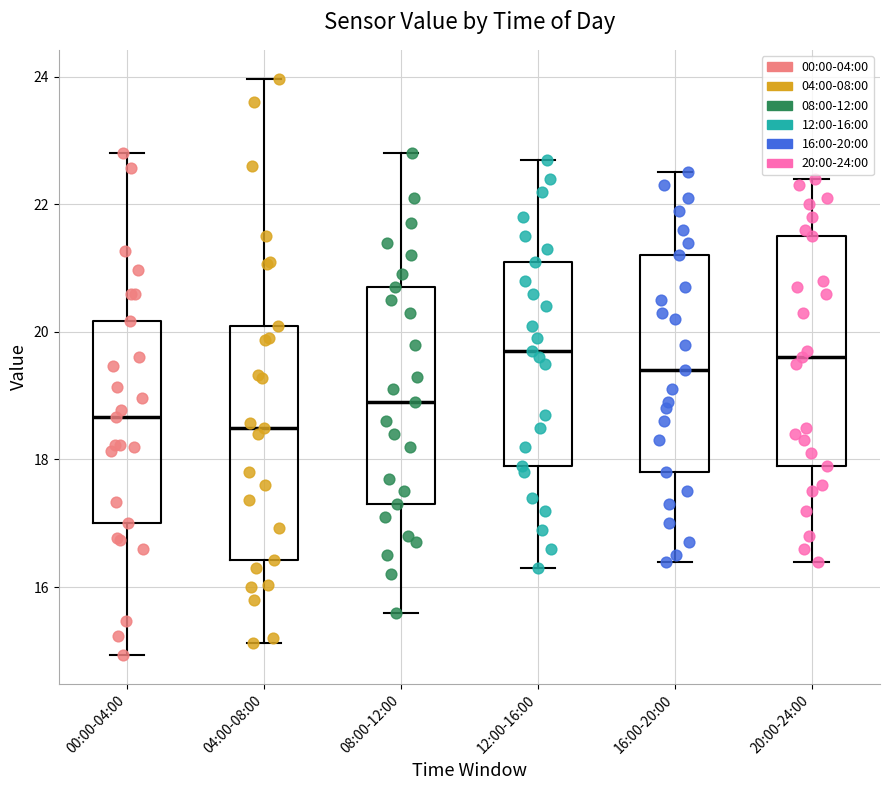

Reading left to right, transcribe this box plot: for each box, give where its median line is, the range the box spans, and where its two whiskers end, as read against the y-axis. The values are not printed on the chart, so give them approximately, as read against the axis.

00:00-04:00: median 18.6, box 17.0 to 20.2, whiskers 15.0 to 22.8
04:00-08:00: median 18.6, box 16.4 to 20.2, whiskers 15.2 to 24.0
08:00-12:00: median 19.0, box 17.4 to 20.8, whiskers 15.6 to 22.8
12:00-16:00: median 19.8, box 18.0 to 21.2, whiskers 16.4 to 22.8
16:00-20:00: median 19.4, box 17.8 to 21.2, whiskers 16.4 to 22.6
20:00-24:00: median 19.6, box 18.0 to 21.6, whiskers 16.4 to 22.4